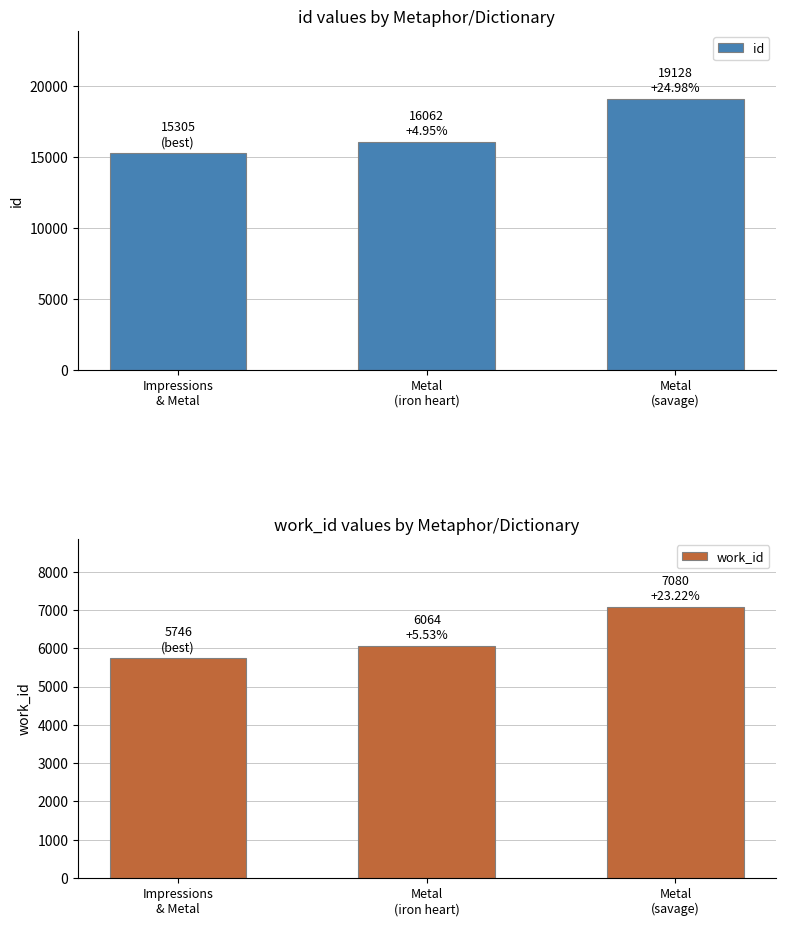

Is it true that work_id equals 2140 at Metal
(iron heart)?

False